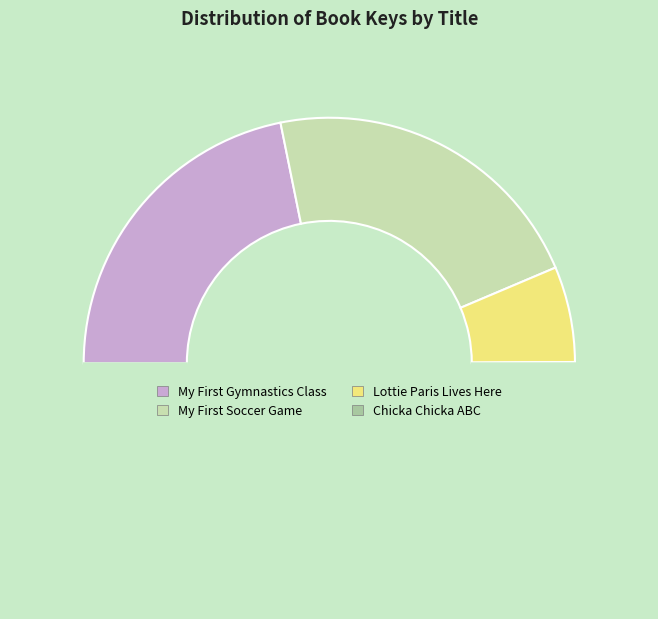

How many slices are in this pie chart?

4